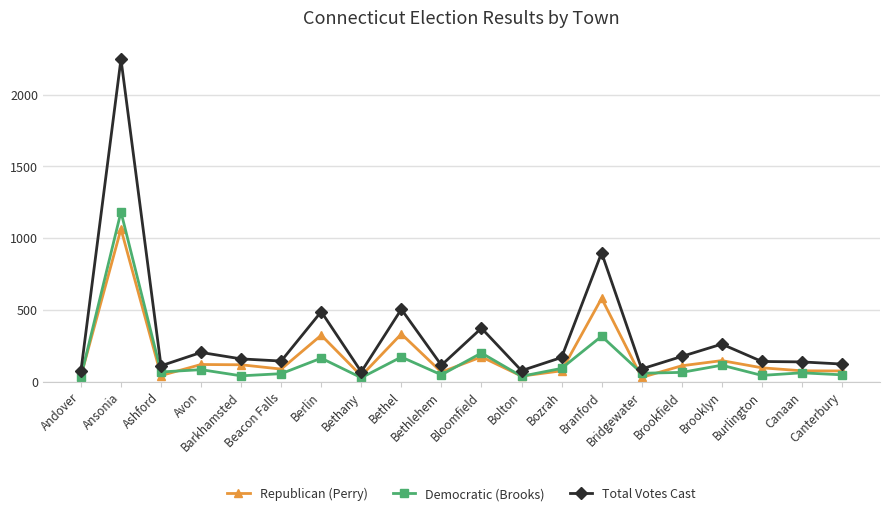

Which series has the widest spread of values?

Total Votes Cast